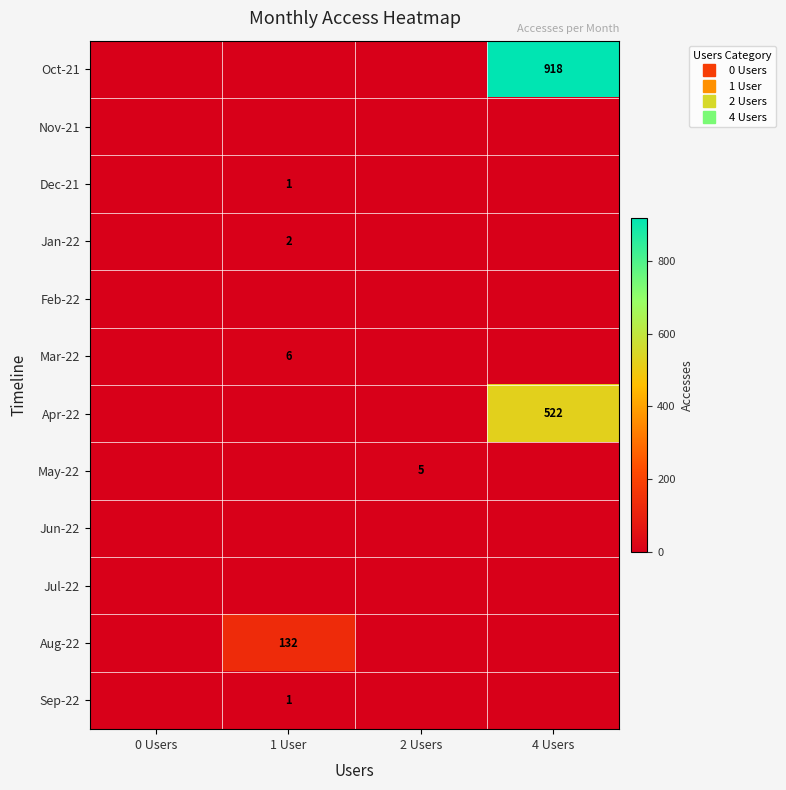

Which series has the largest range (max minus min)?

Oct-21